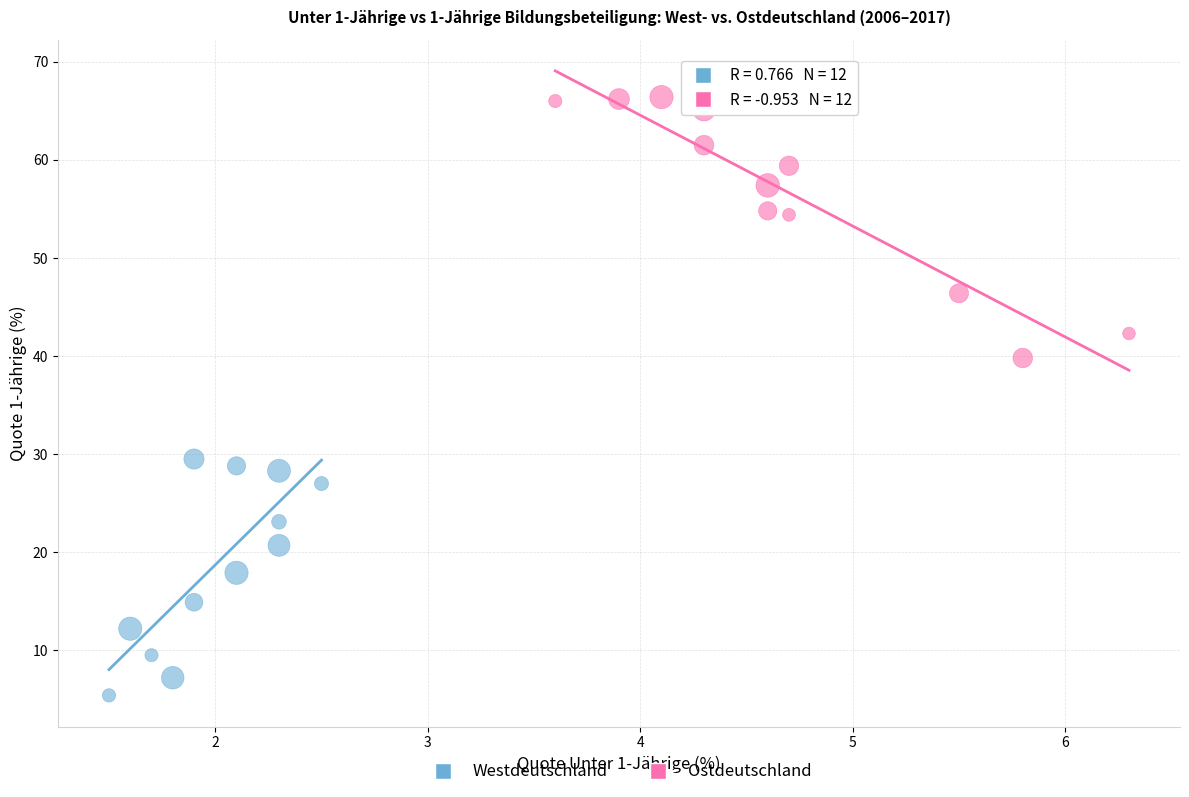

Which series has the largest Y range (max minus min)?

Ostdeutschland